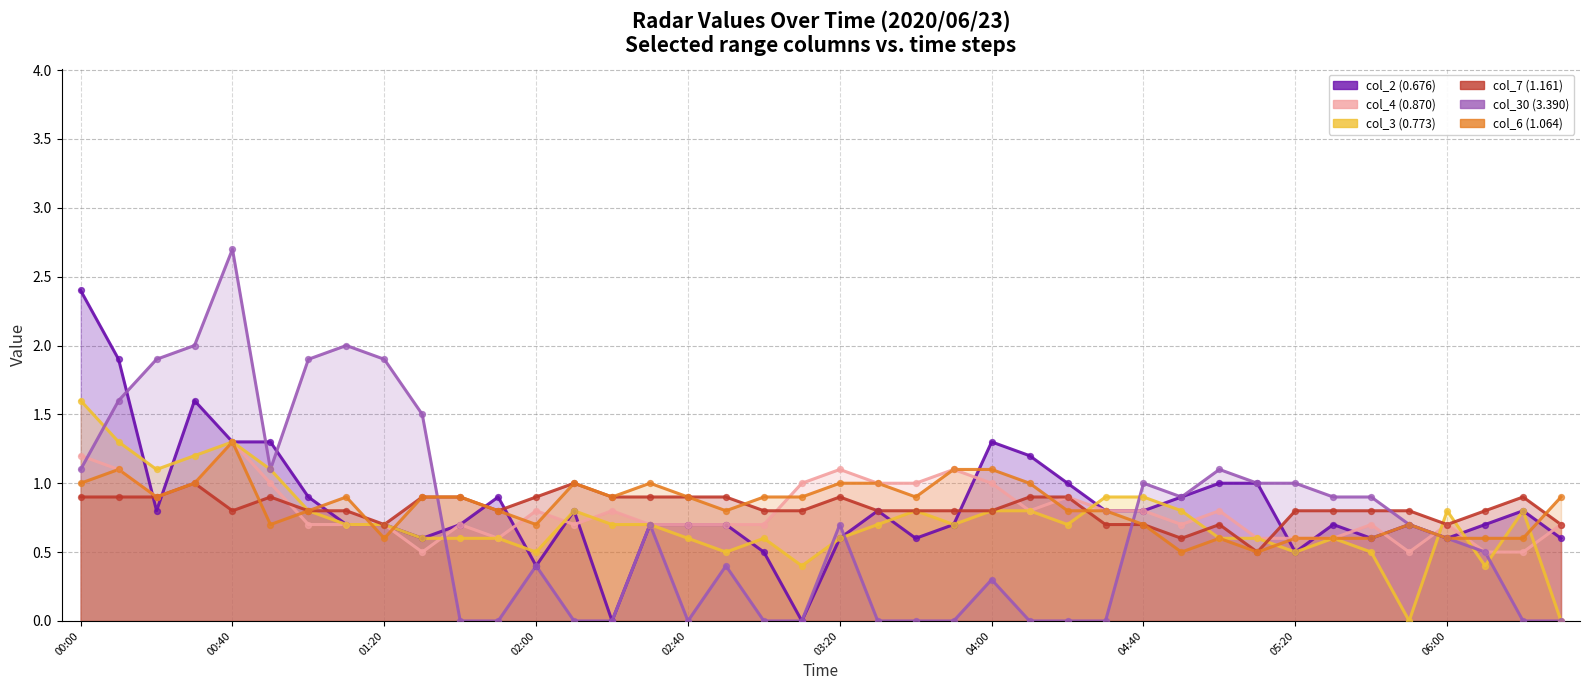

Which series has the largest Y range (max minus min)?

col_30 (3.390)